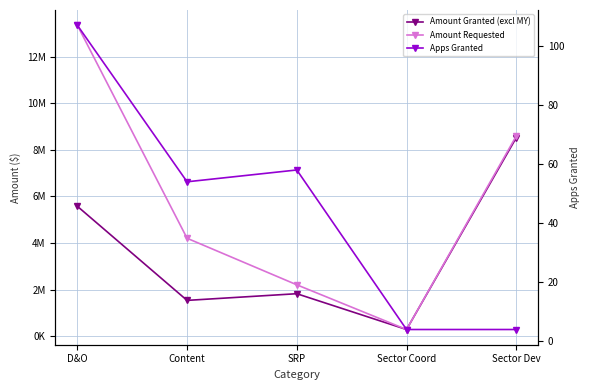

At which category is the sum across all series the highest?

D&O